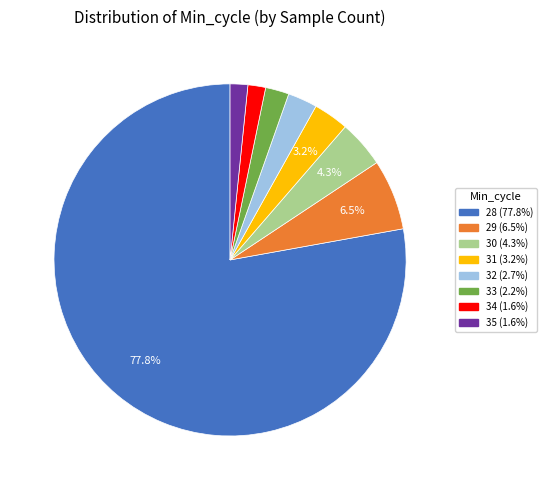

True or false: 32 accounts for 3% of the total.

True